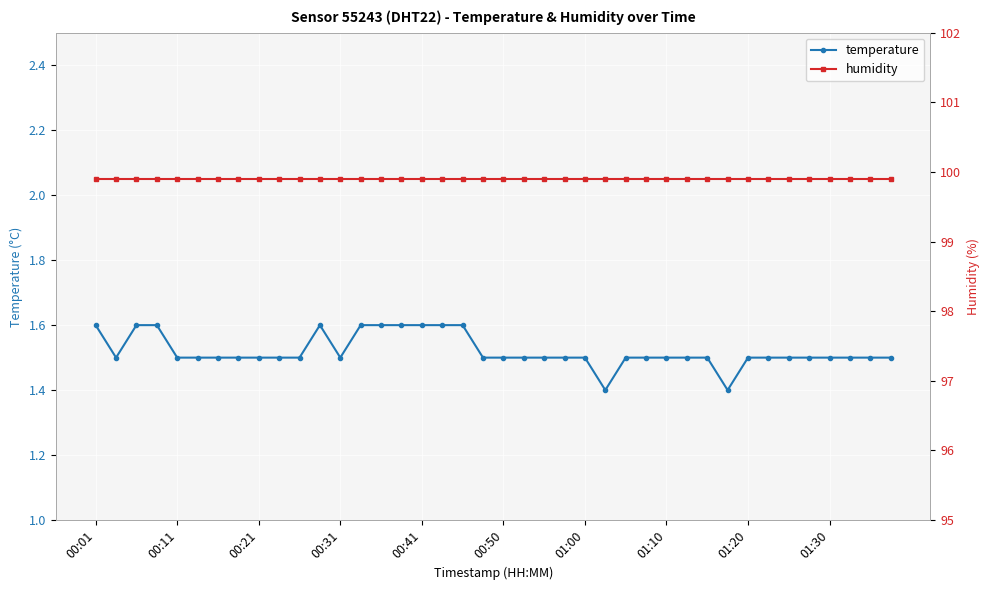

Reading left to right, transcribe all the data shown in this chart.

temperature: 1.6	1.5	1.6	1.6	1.5	1.5	1.5	1.5	1.5	1.5	1.5	1.6	1.5	1.6	1.6	1.6	1.6	1.6	1.6	1.5	1.5	1.5	1.5	1.5	1.5	1.4	1.5	1.5	1.5	1.5	1.5	1.4	1.5	1.5	1.5	1.5	1.5	1.5	1.5	1.5
humidity: 99.9	99.9	99.9	99.9	99.9	99.9	99.9	99.9	99.9	99.9	99.9	99.9	99.9	99.9	99.9	99.9	99.9	99.9	99.9	99.9	99.9	99.9	99.9	99.9	99.9	99.9	99.9	99.9	99.9	99.9	99.9	99.9	99.9	99.9	99.9	99.9	99.9	99.9	99.9	99.9